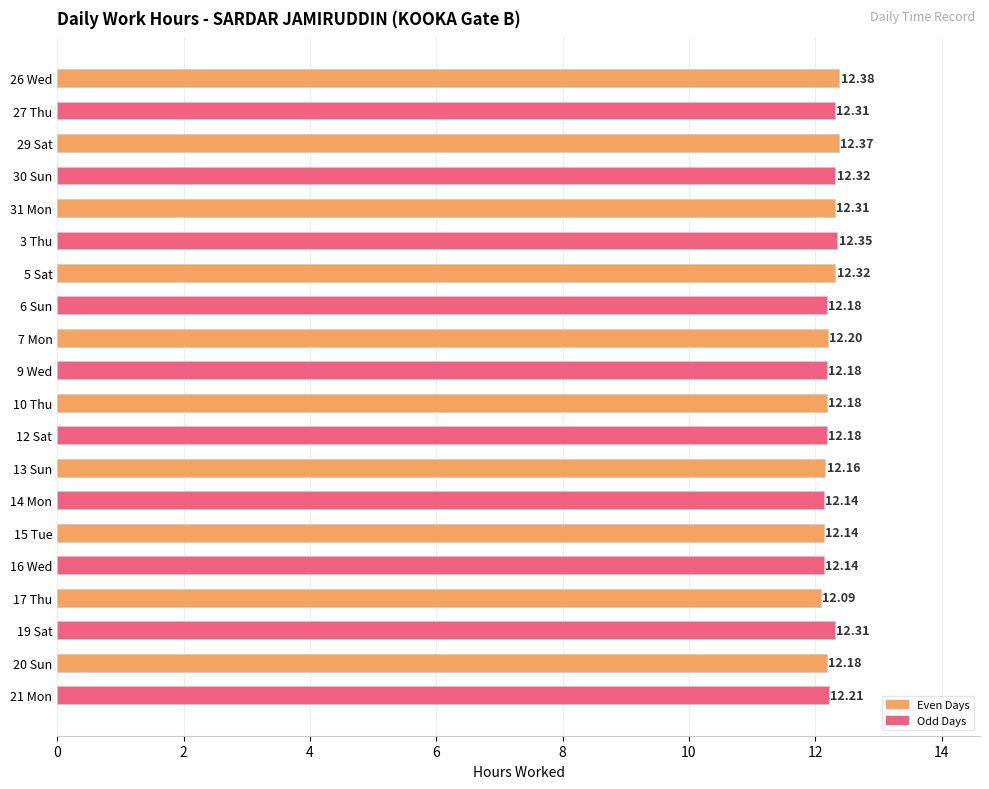

At which label is the value closest to 12?

17 Thu